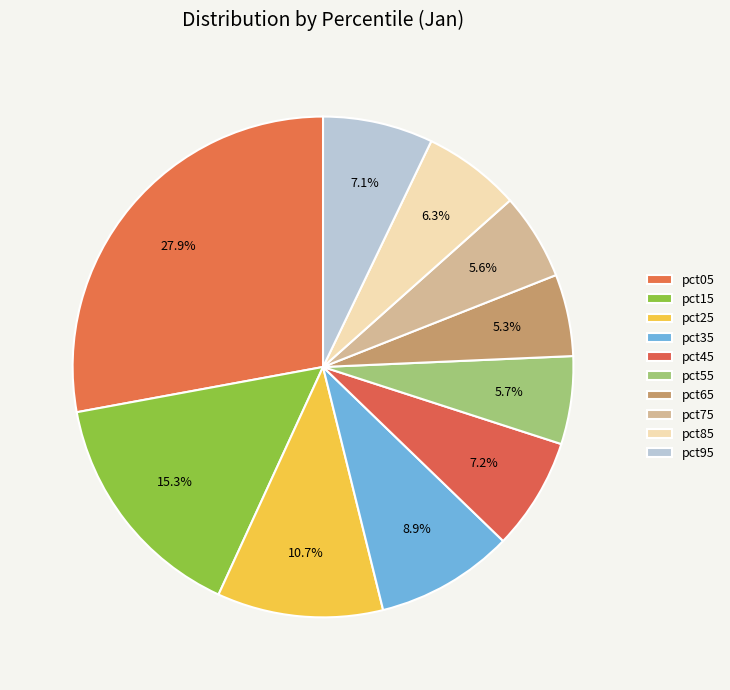

Count the number of slices in the pie.

10